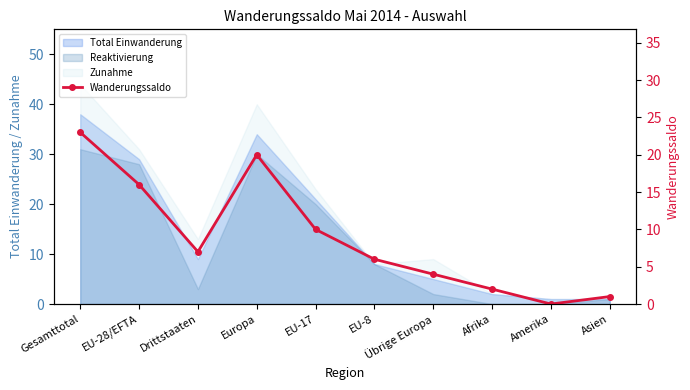

What is the average value?

9